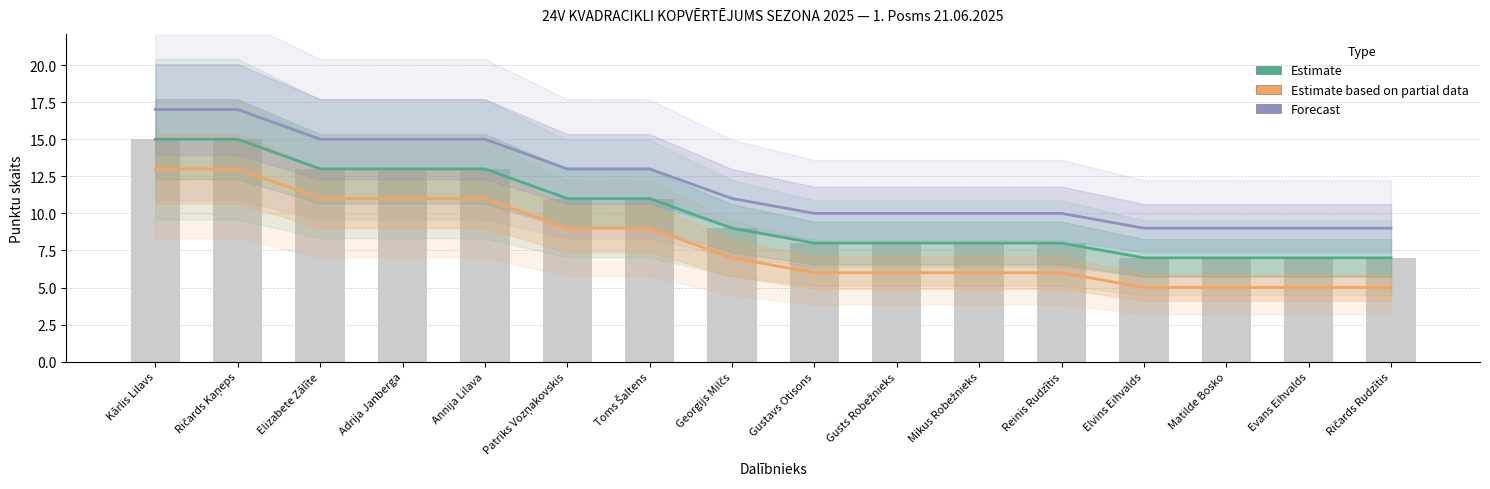

The value of Estimate at Gusts Robežnieks is 12. True or false?

False